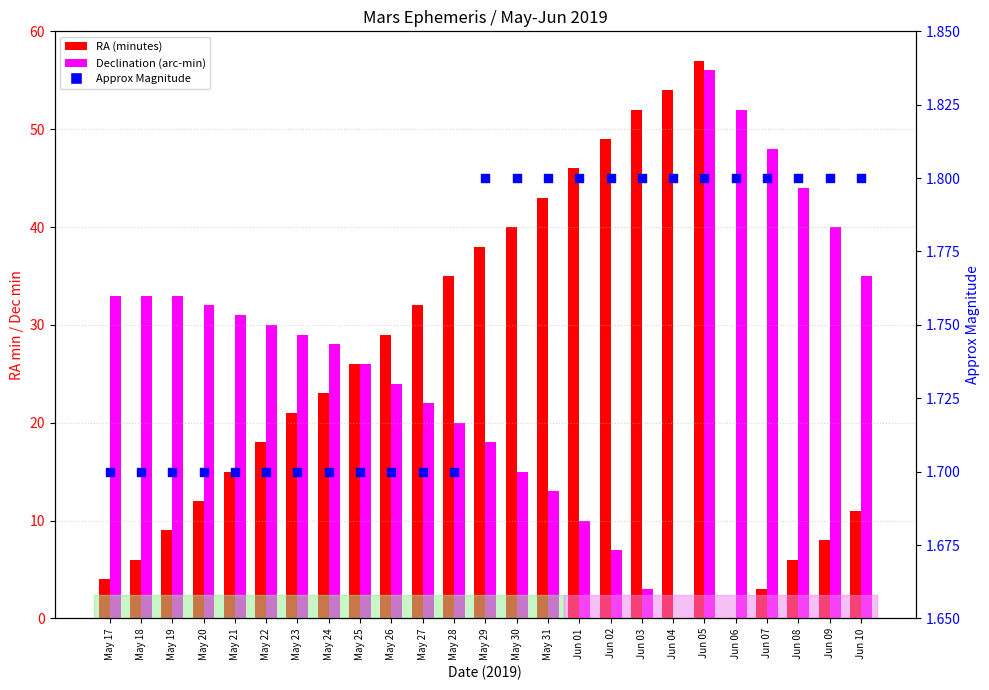

What are all the series names shown in the legend?

RA (minutes), Declination (arc-min), Approx Magnitude